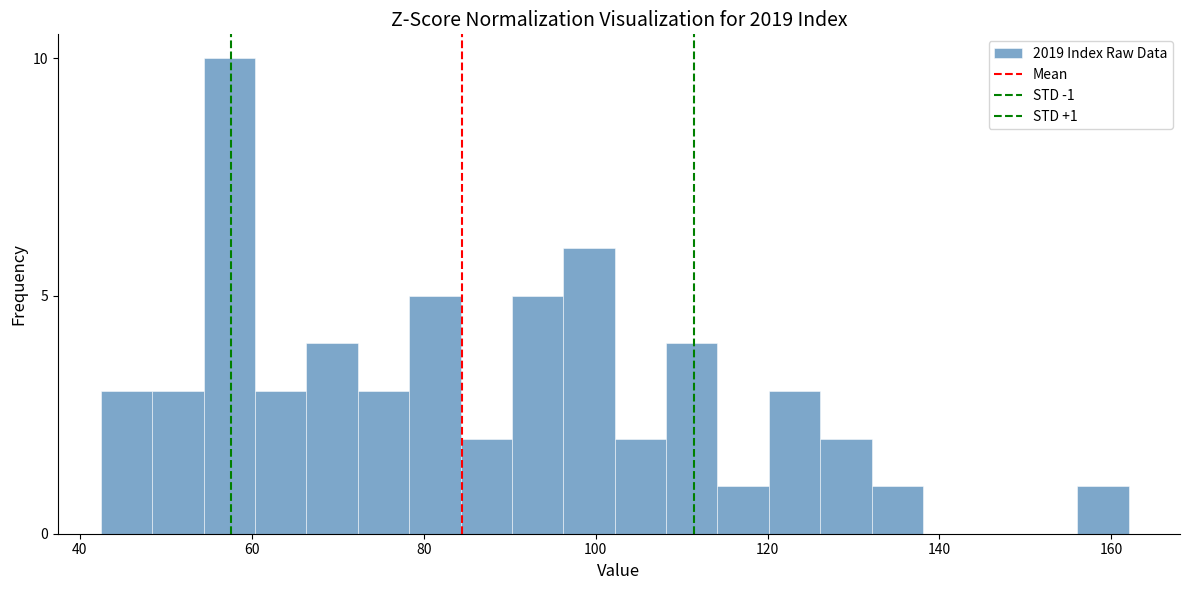

Read against the x-axis, roughly where is the centre of the tallest bar?

58